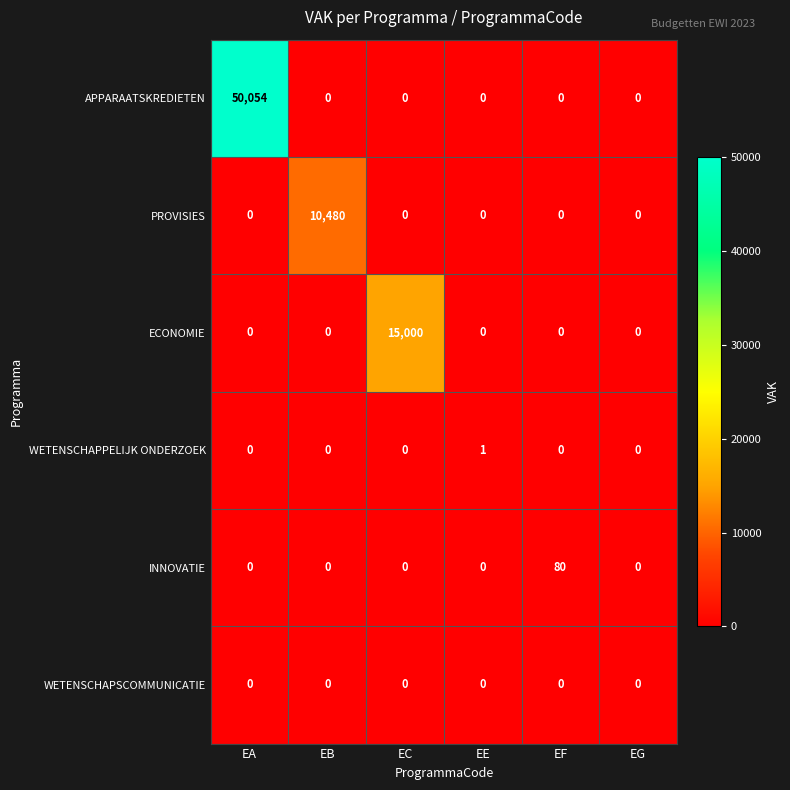

The value of ECONOMIE at EE is 0. True or false?

True